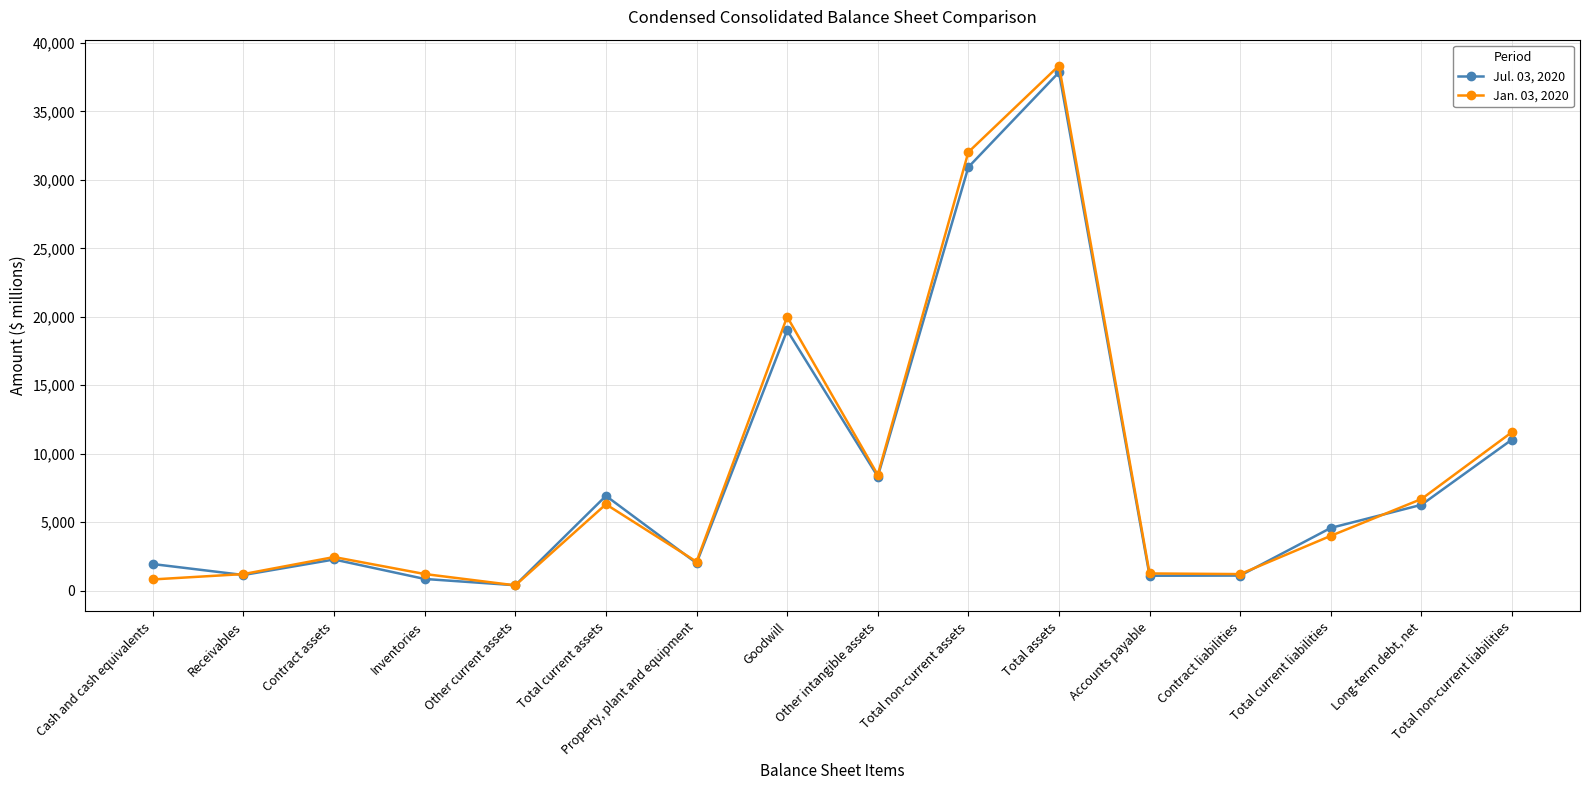

The value of Jul. 03, 2020 at Cash and cash equivalents is 1947. True or false?

True